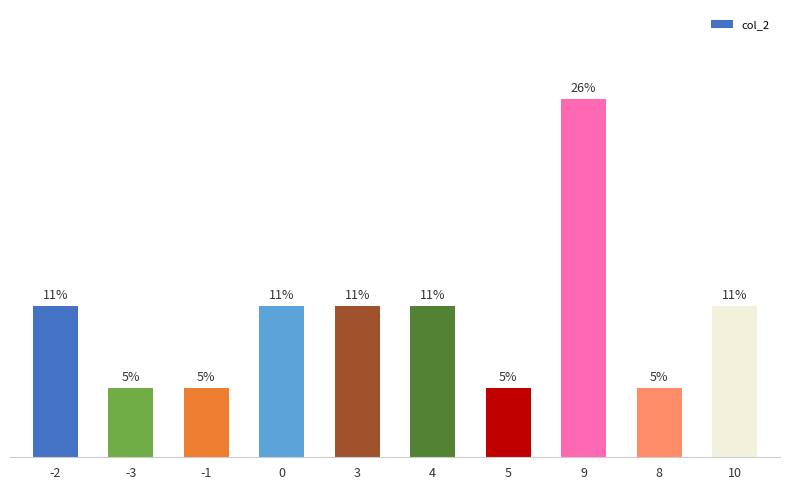

Where is the data nearest to the value 15?

-2